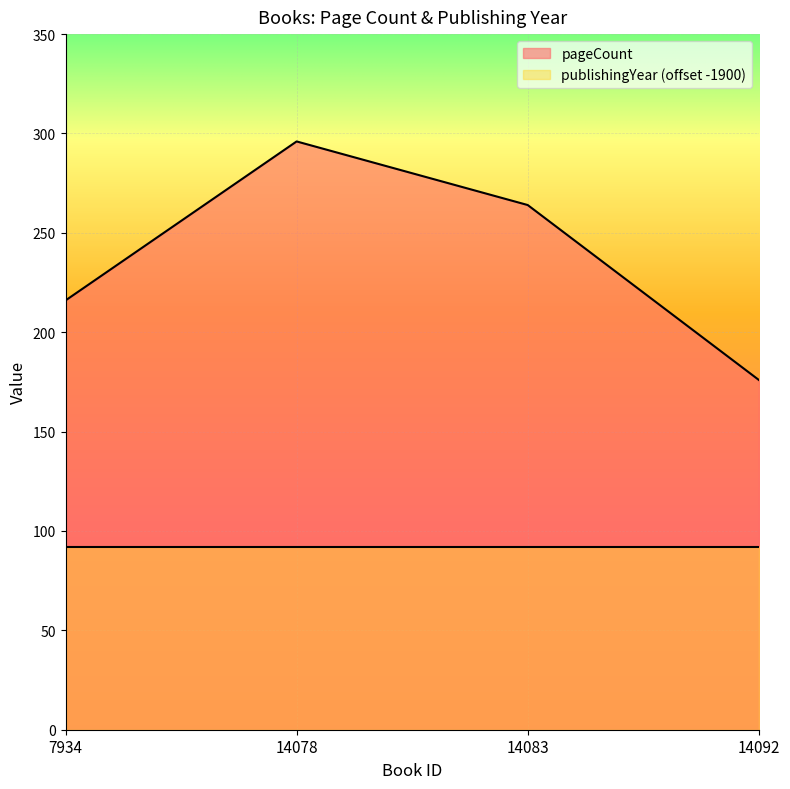

Does the chart display data point markers on the line(s)?

No